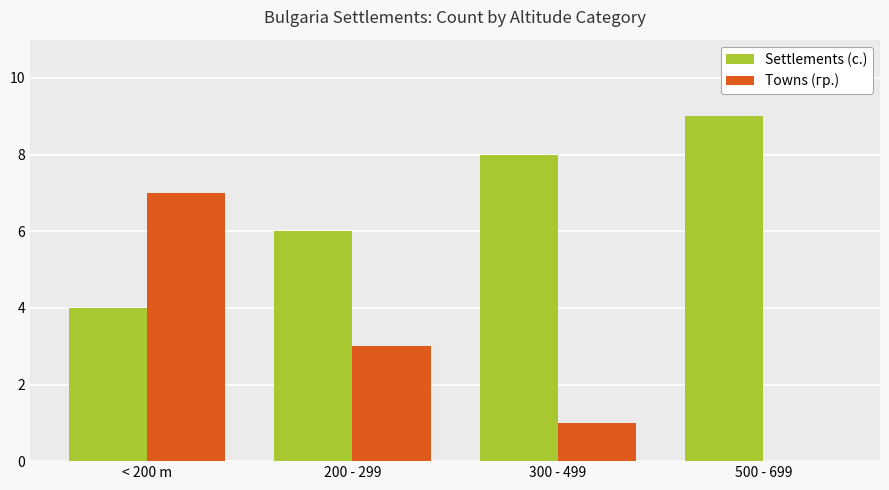

The value of Towns (гр.) at < 200 m is 7. True or false?

True